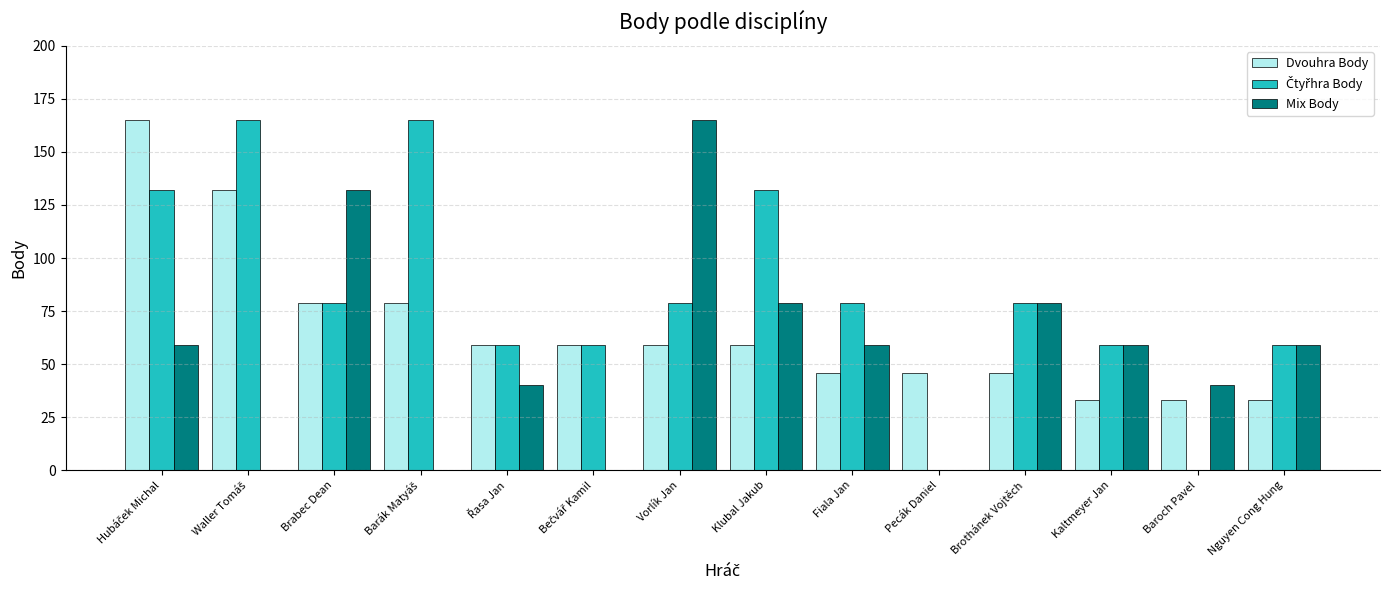

The Mix Body series shows 100 at Vorlík Jan. True or false?

False